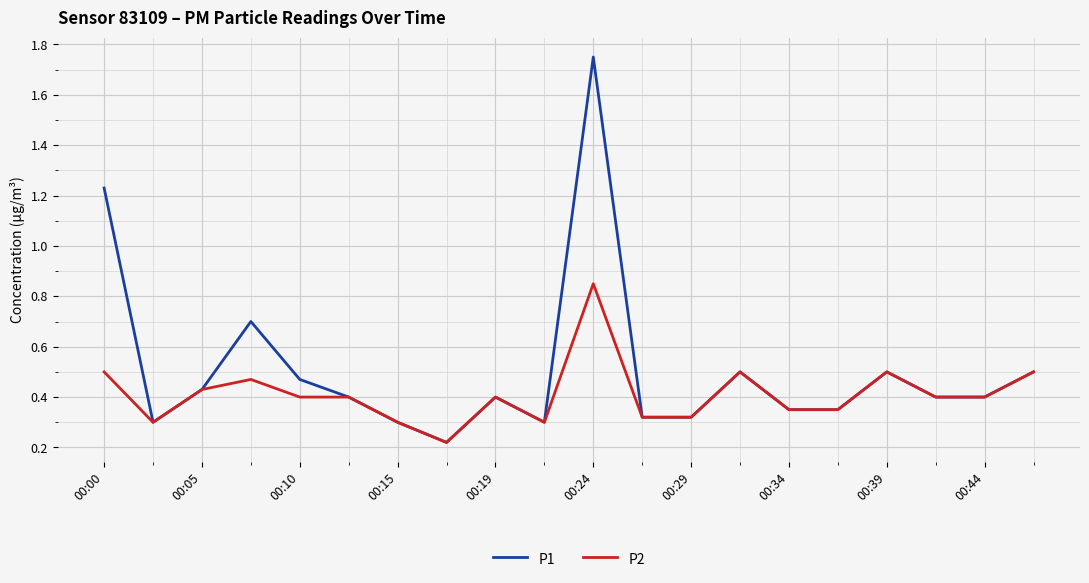

Which series has the largest total across all categories?

P1